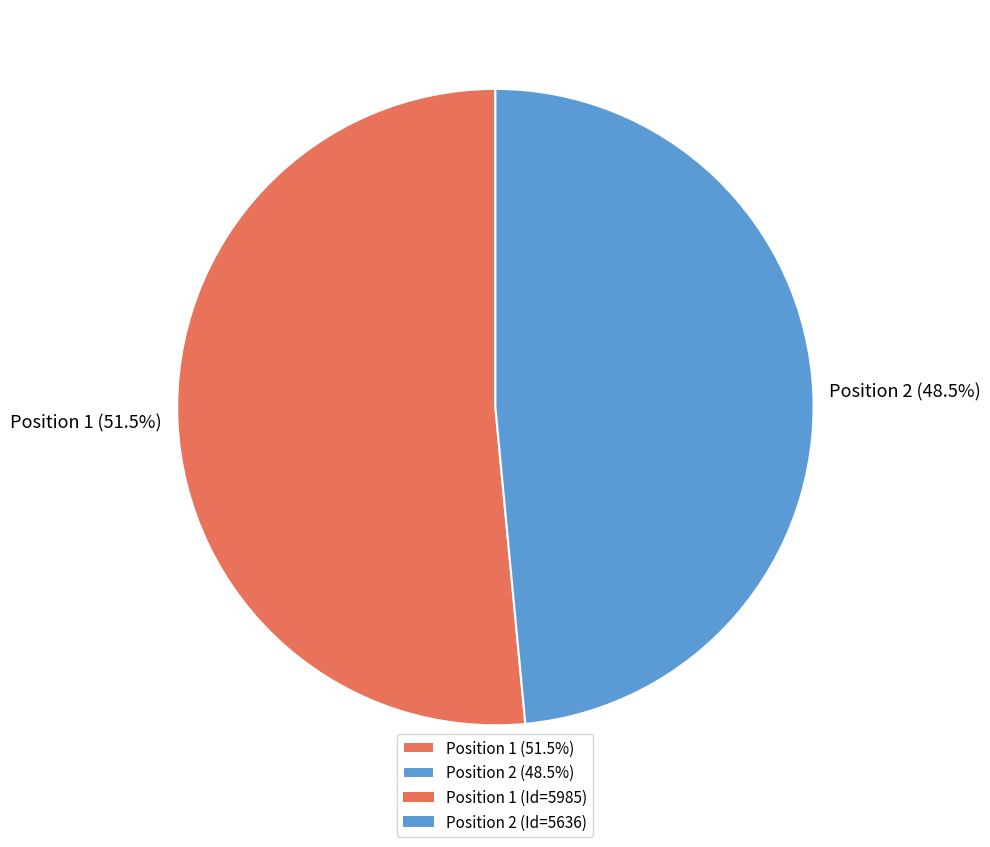

Rank the categories by value from lowest to highest.

Position 2 (48.5%), Position 1 (51.5%)